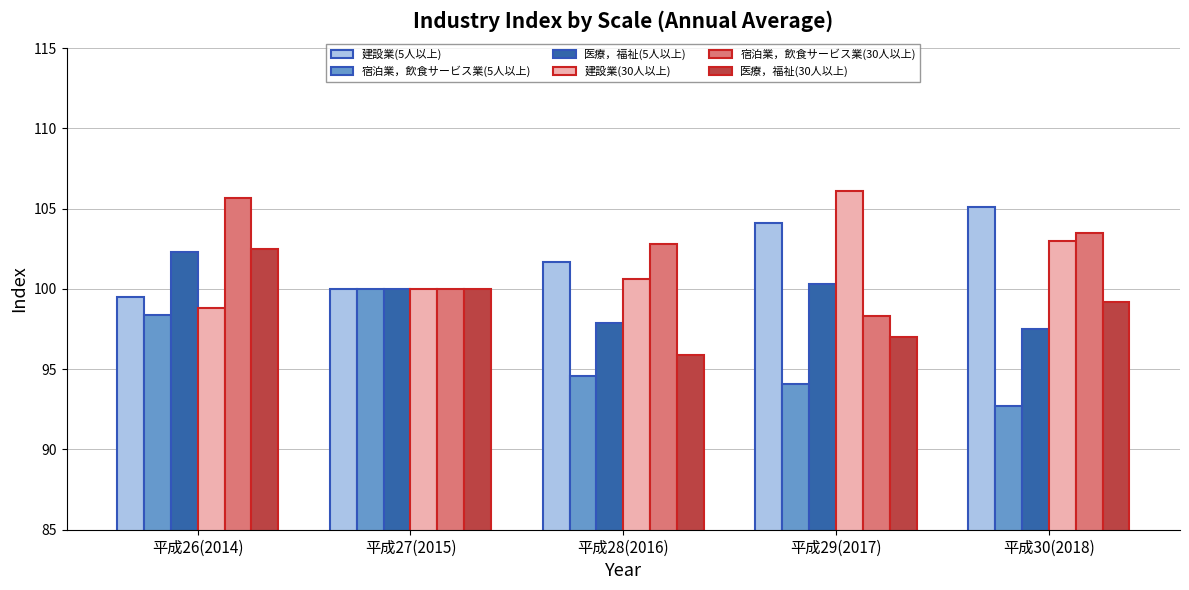

What position from the right is 平成26(2014)?

5